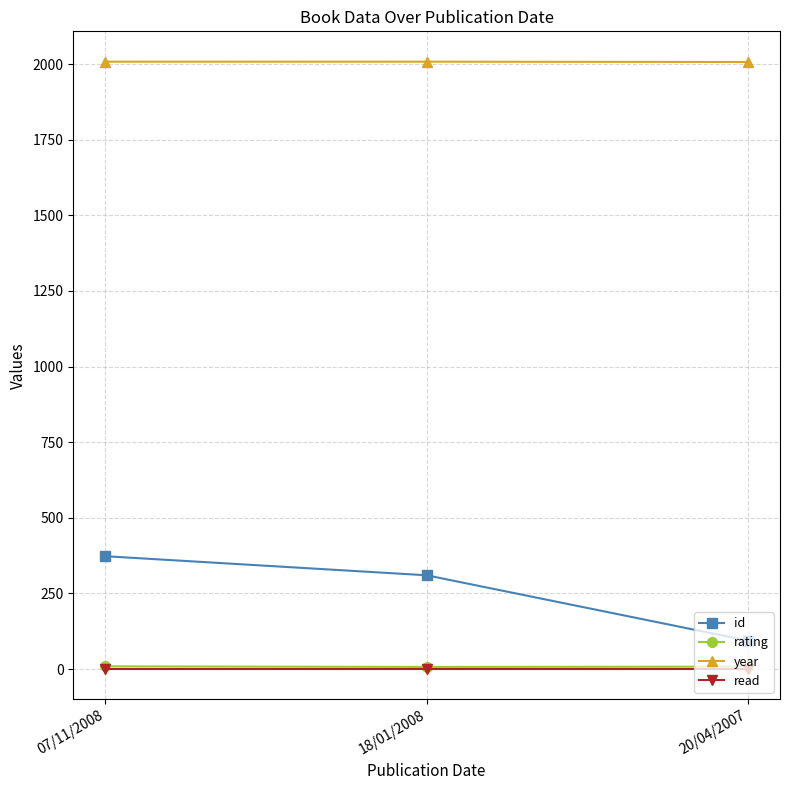

Which category has the highest value in the id series?

07/11/2008